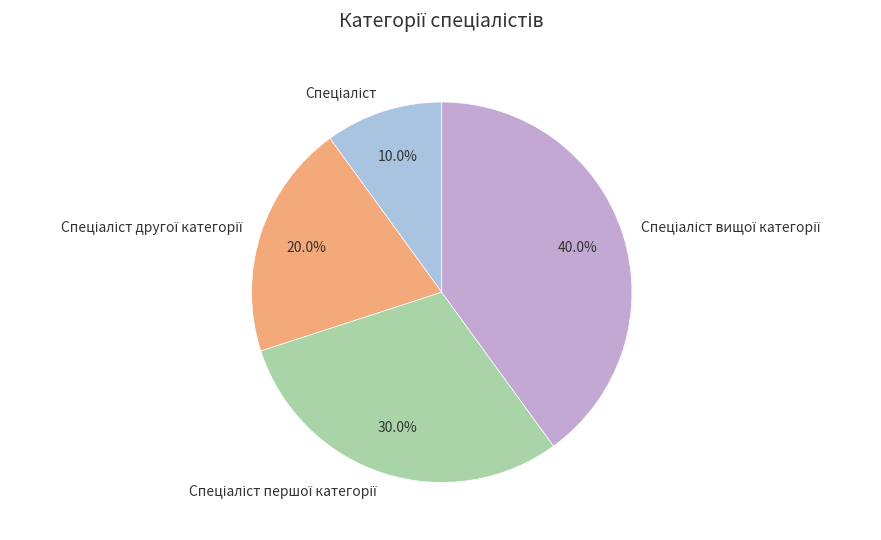

Is there any slice that represents more than half of the pie?

No